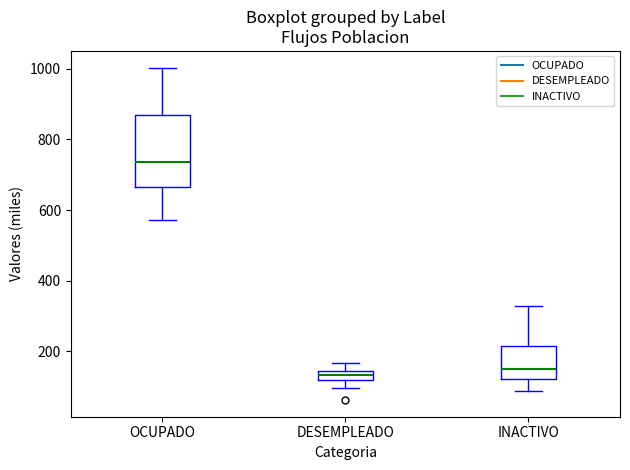

Which box's median line is the highest?

OCUPADO